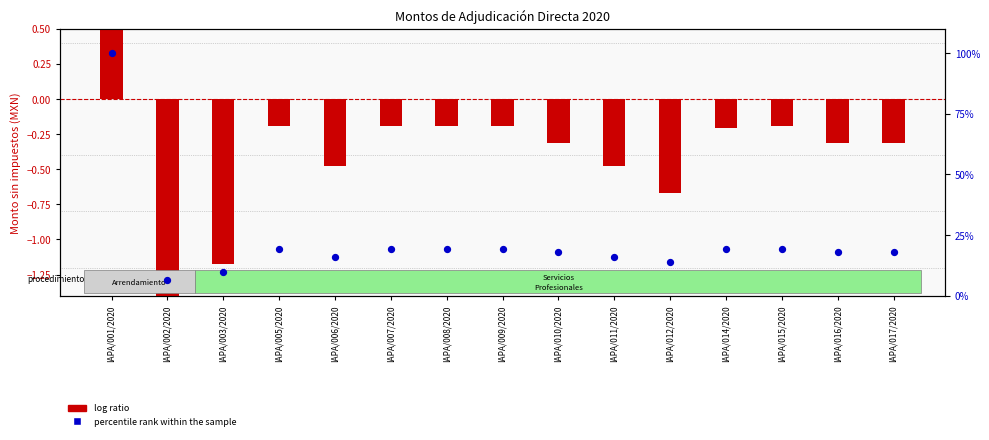

Which series reaches the maximum Y coordinate?

percentile rank within the sample